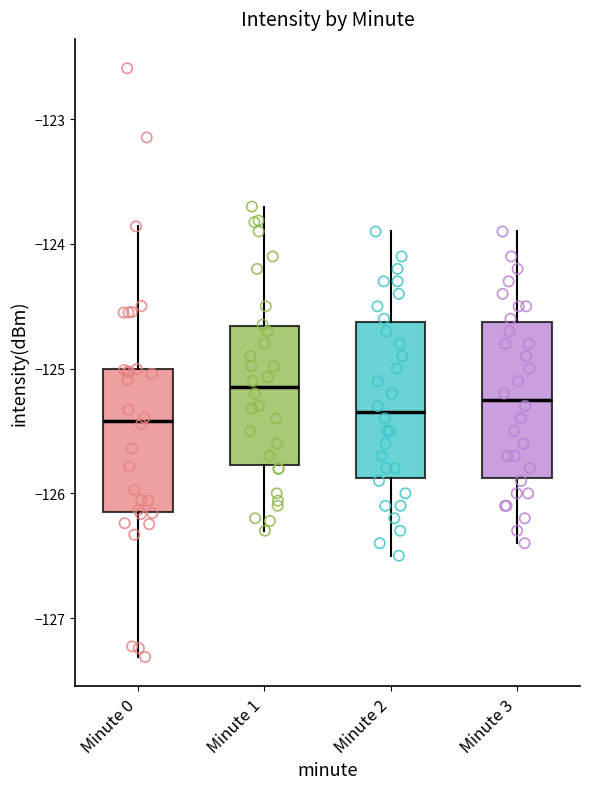

Where does the lower whisker of the box for Minute 0 end on the y-axis? The values are not printed on the chart, so give them approximately, as read against the axis.

-127.3